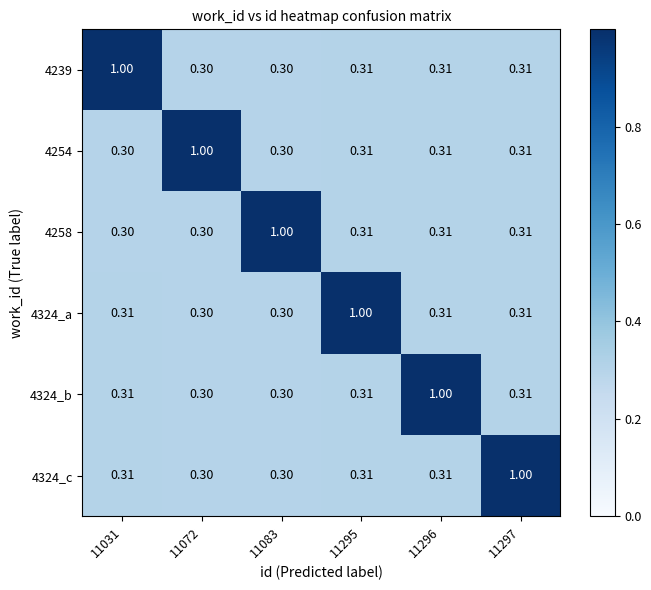

Is the value of 4258 at 11072 greater than the value of 4324_b at 11295?

No